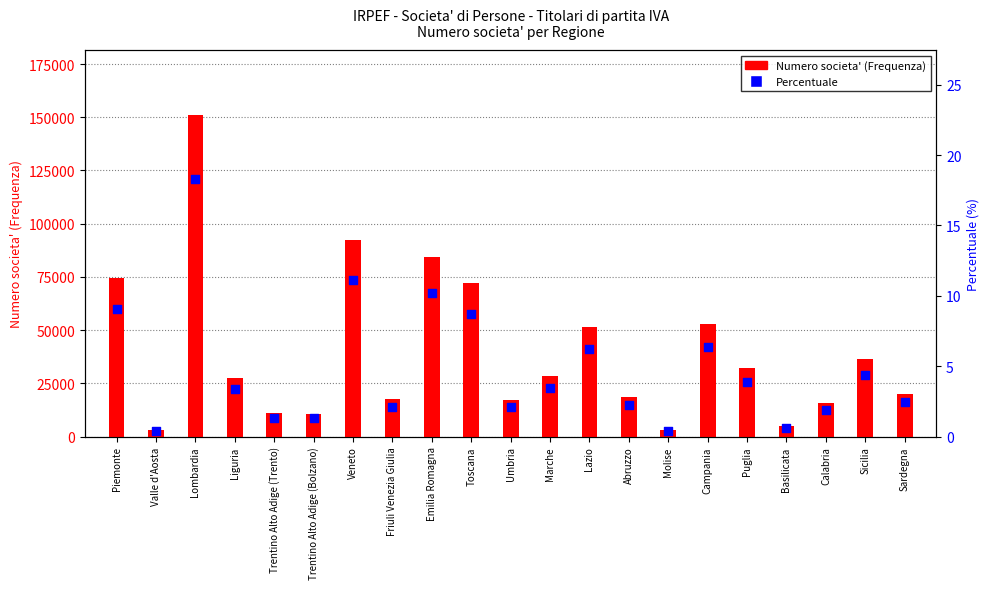

What is the total value across all series at Puglia?

32176.9